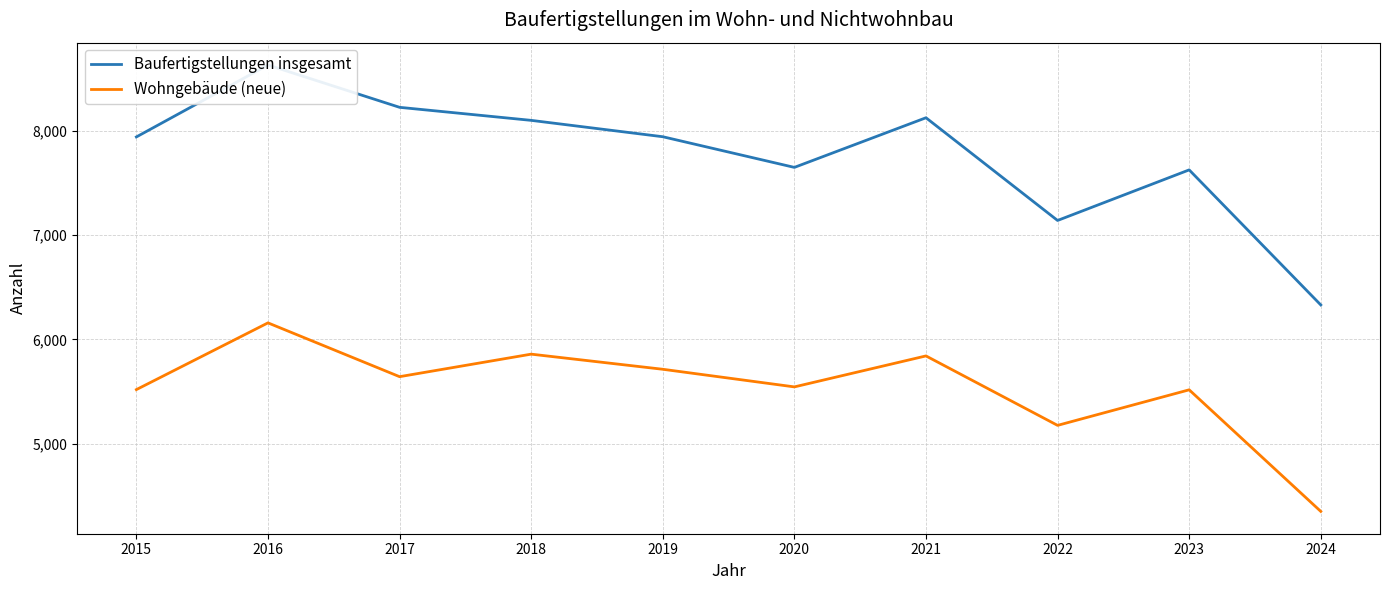

What is the sum of all Wohngebäude (neue) values?

55325